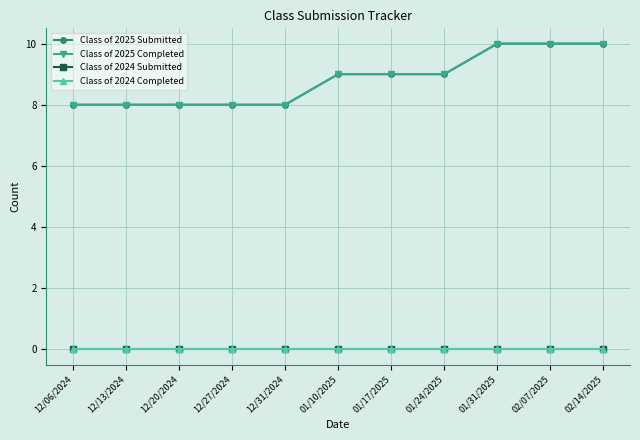

Where is Class of 2025 Completed nearest to the value 9?

01/10/2025